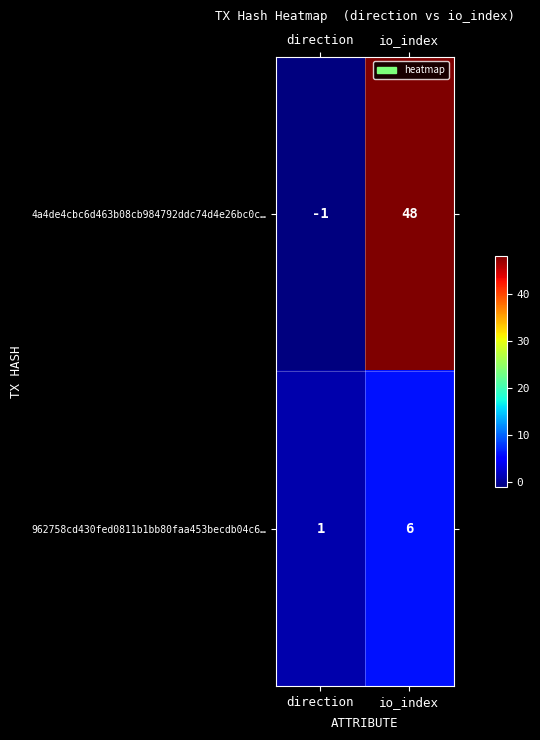

At which category does the chart reach its peak across all series?

io_index